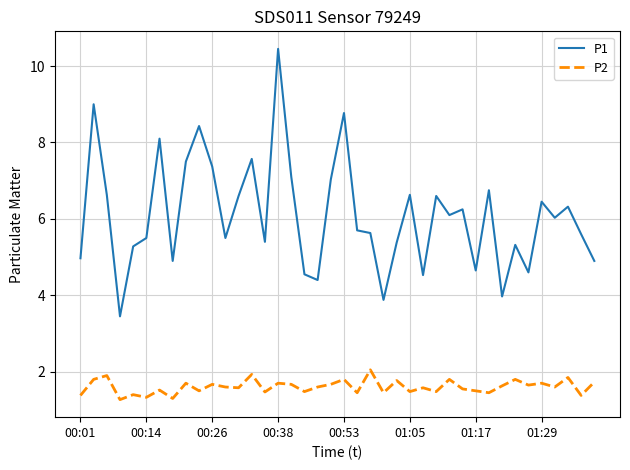

Which series has the widest spread of values?

P1